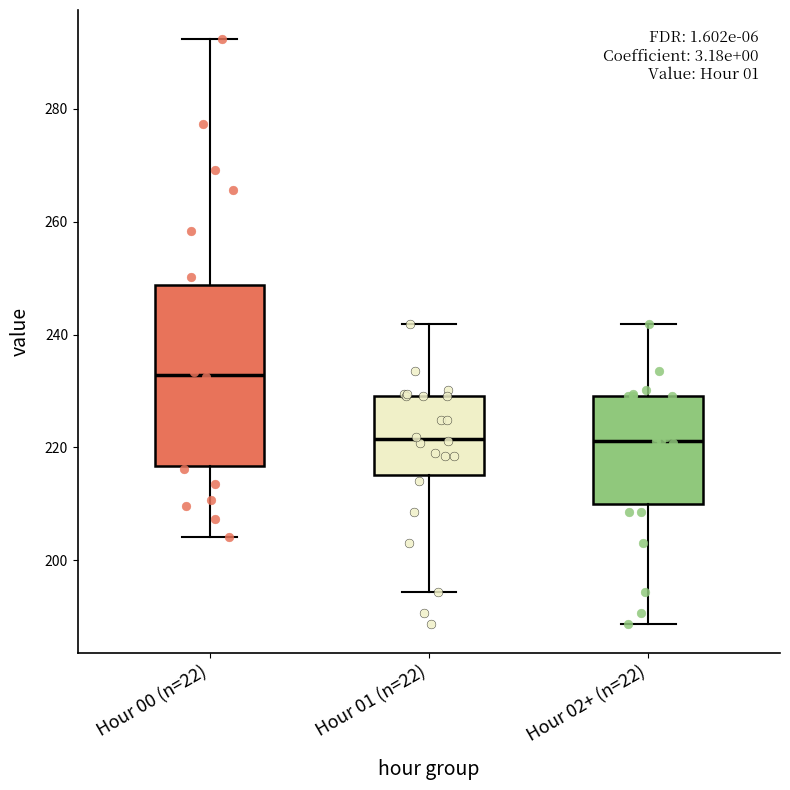

Where is the lower edge of the box for Hour 01 (n=22) on the y-axis? The values are not printed on the chart, so give them approximately, as read against the axis.

216